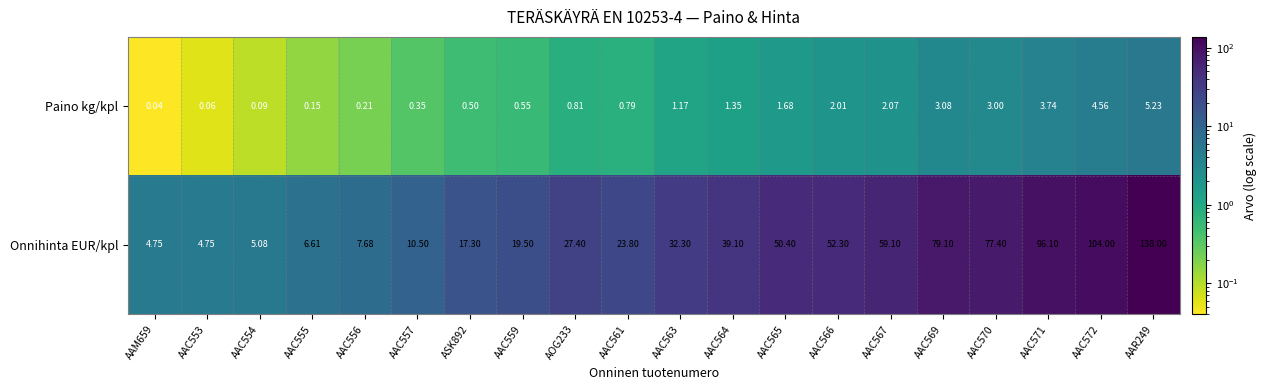

Which series changed the most between ASK892 and AAC566?

Onnihinta EUR/kpl